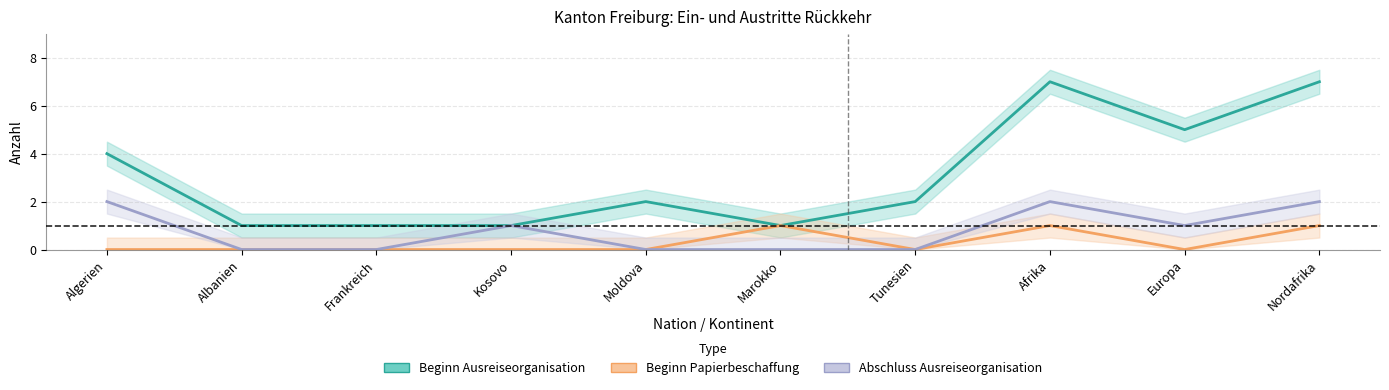

Reading left to right, extract all data points from this chart.

Beginn Ausreiseorganisation: 4	1	1	1	2	1	2	7	5	7
Beginn Papierbeschaffung: 0	0	0	0	0	1	0	1	0	1
Abschluss Ausreiseorganisation: 2	0	0	1	0	0	0	2	1	2